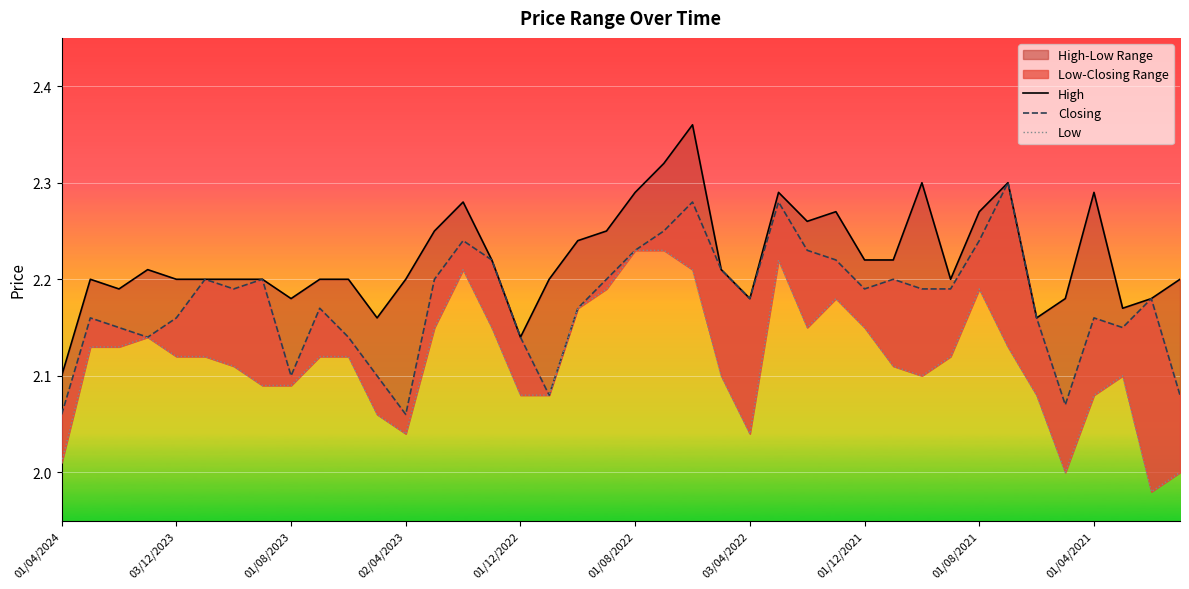

At how many categories does at least one series exceed 2?

40